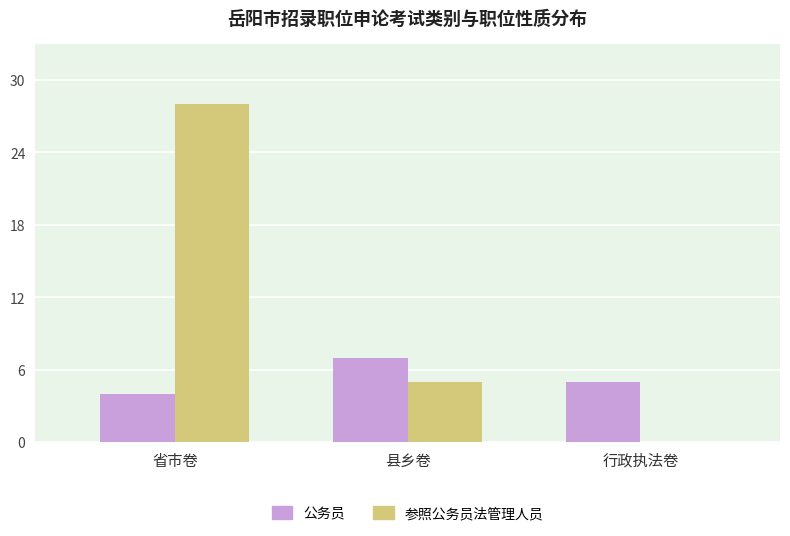

What is the total value across all series at 行政执法卷?

5